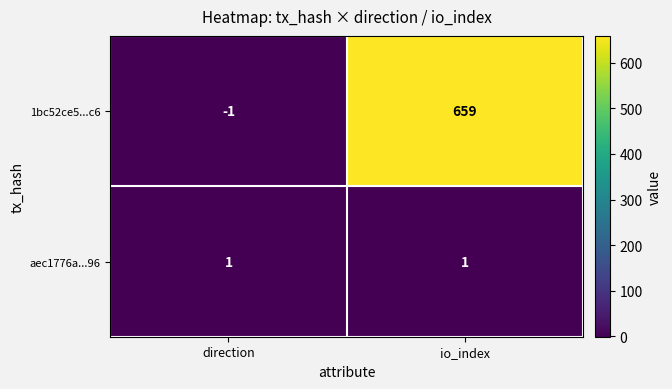

Which series has the widest spread of values?

1bc52ce5...c6